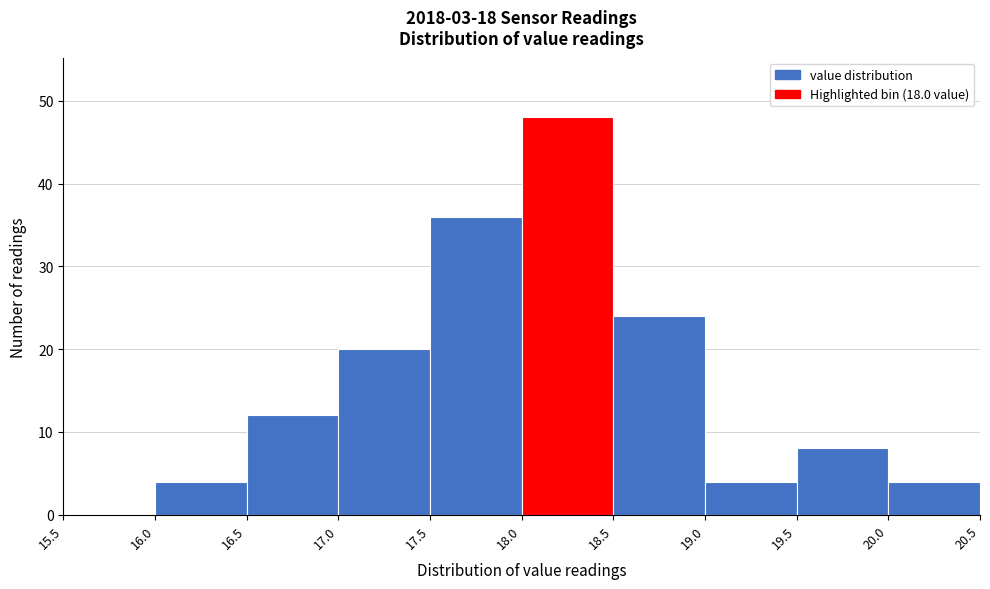

Which range on the x-axis has the tallest bar?

18.0 to 18.5